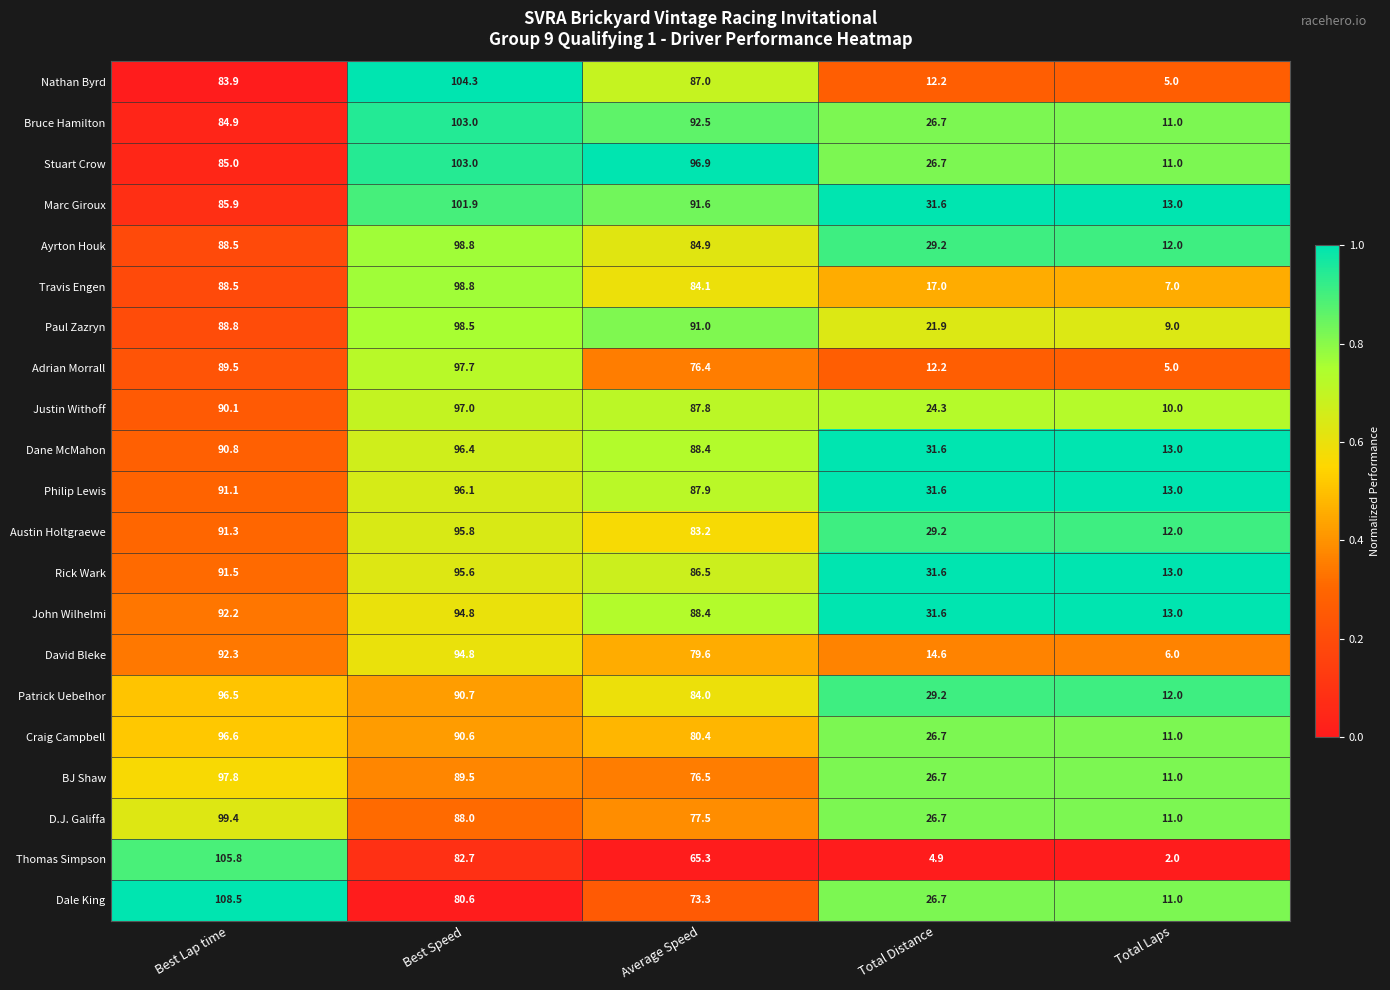

Which series has the largest total across all categories?

Marc Giroux